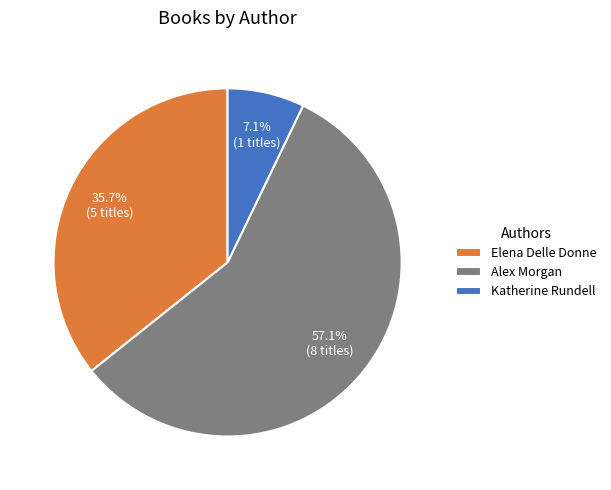

Which category accounts for the majority?

Alex Morgan